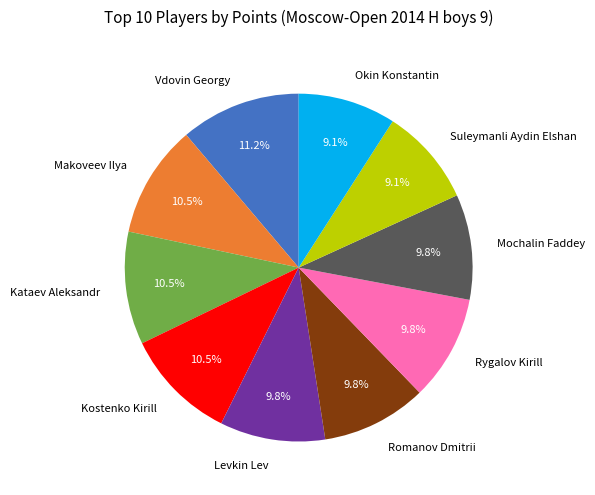

How many slices are in this pie chart?

10